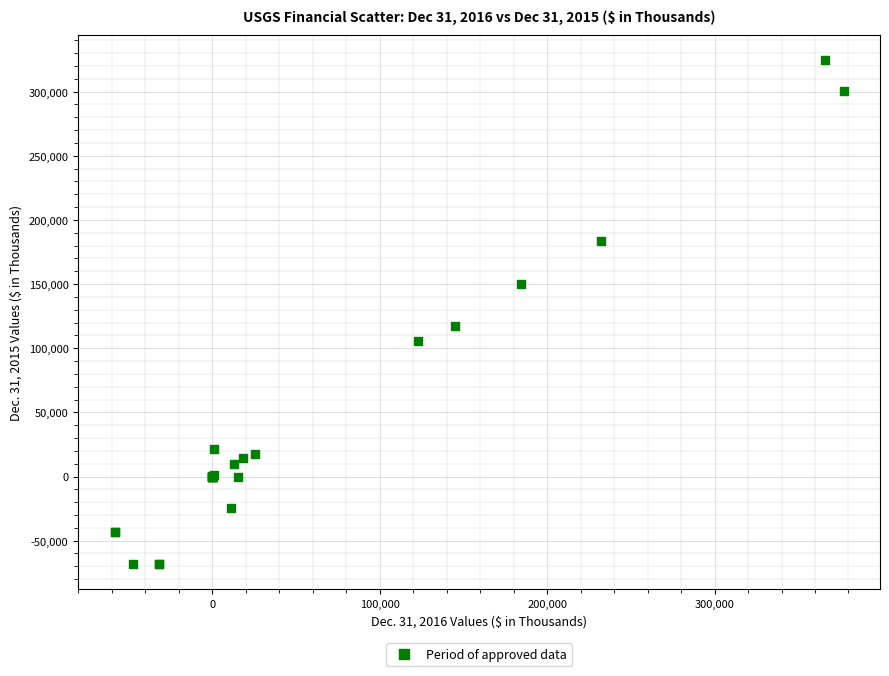

What Y value in the scatter plot is closest to 128370?

117118